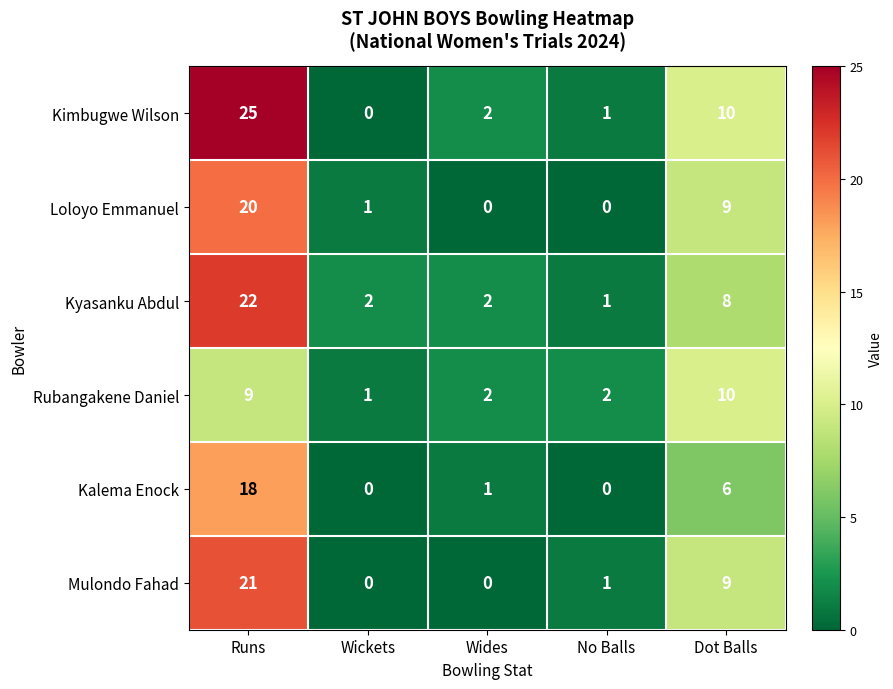

Between Wickets and Wides, which series saw the biggest shift?

Kimbugwe Wilson